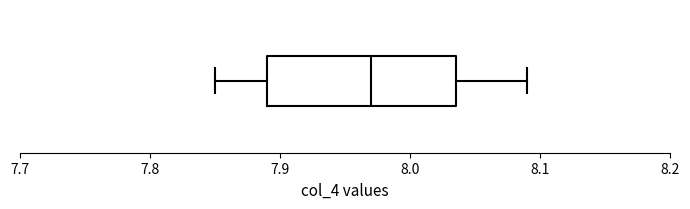

Where does the right whisker of the box end on the x-axis? The values are not printed on the chart, so give them approximately, as read against the axis.

8.09